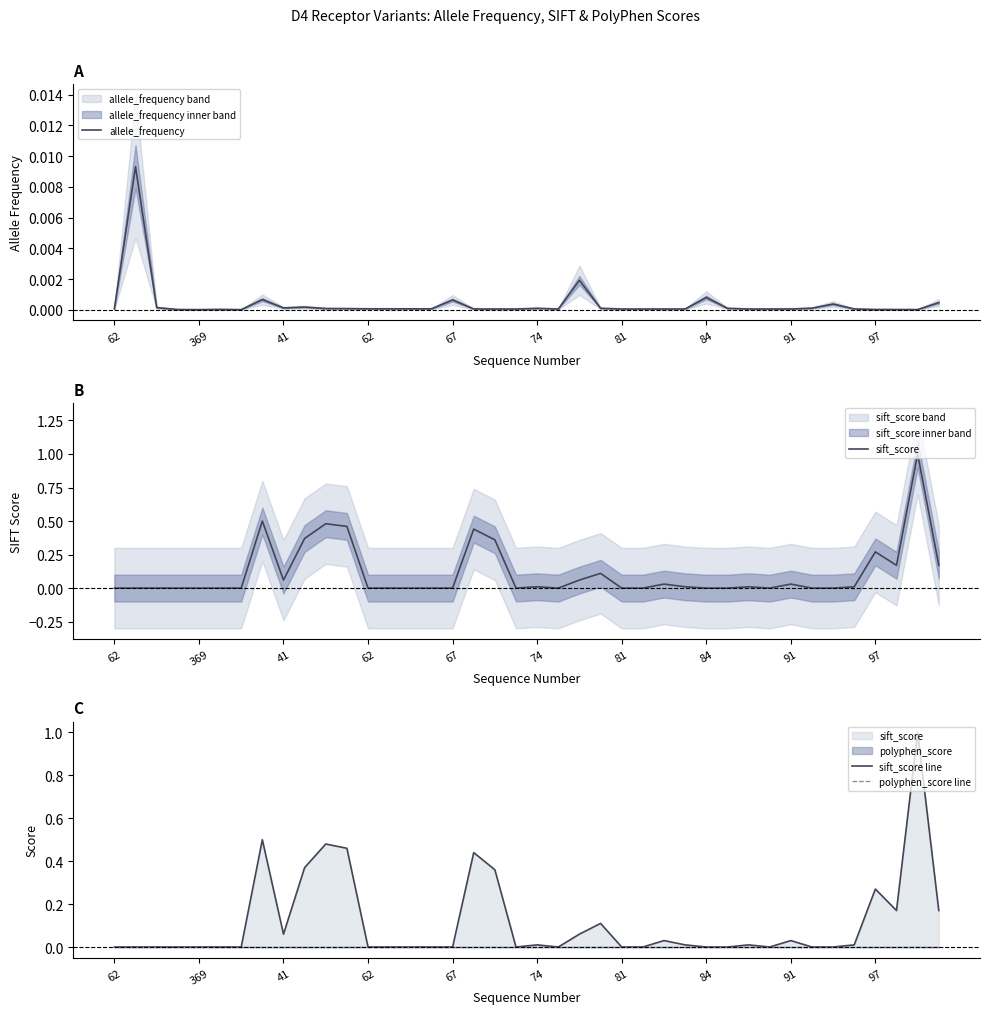

Is this an area chart (filled region under the line)?

No